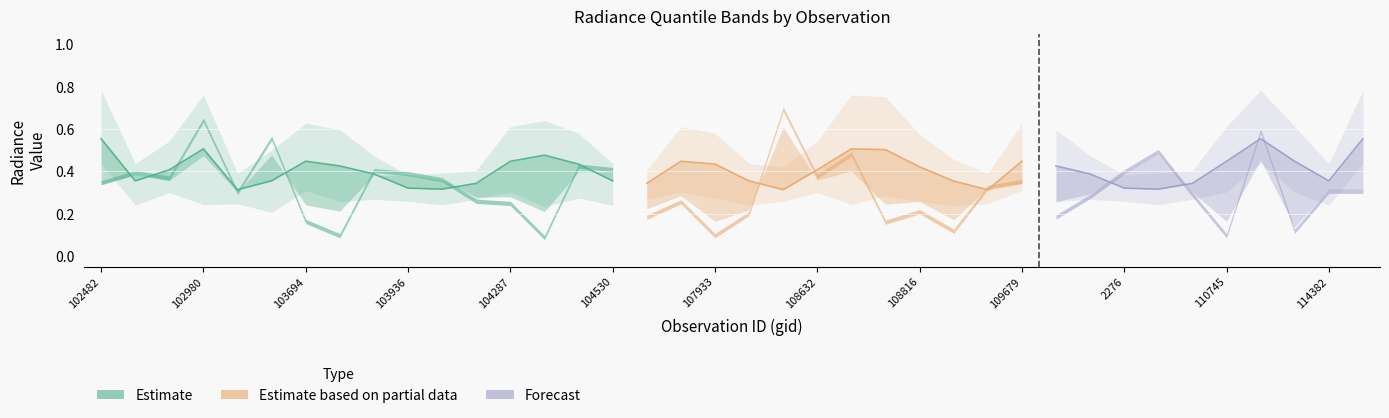

How many interior local peaks does the rade9_aggzone_norm series have?

13